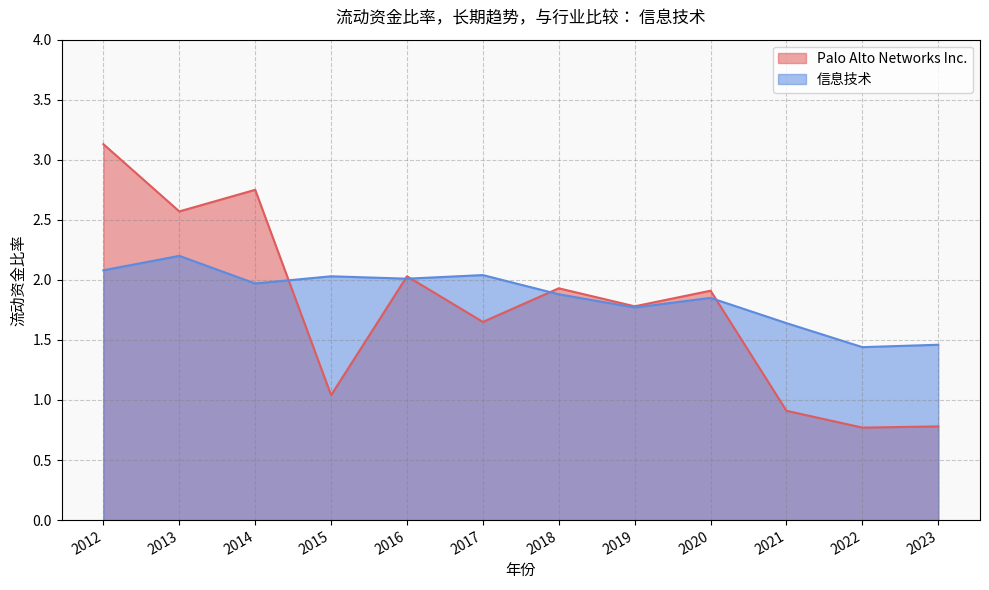

Which series has the largest total across all categories?

信息技术